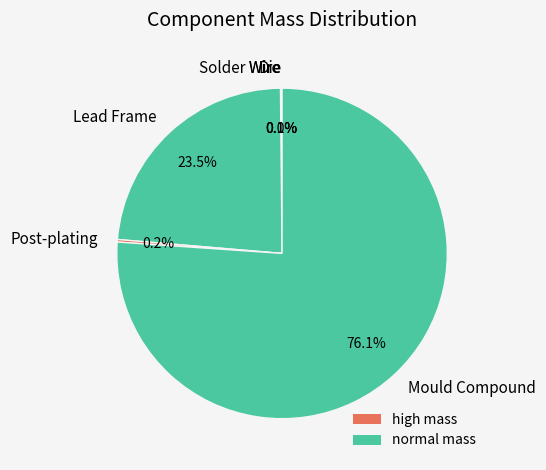

To the nearest percent, what is the combined percentage of Lead Frame and Mould Compound?

100%